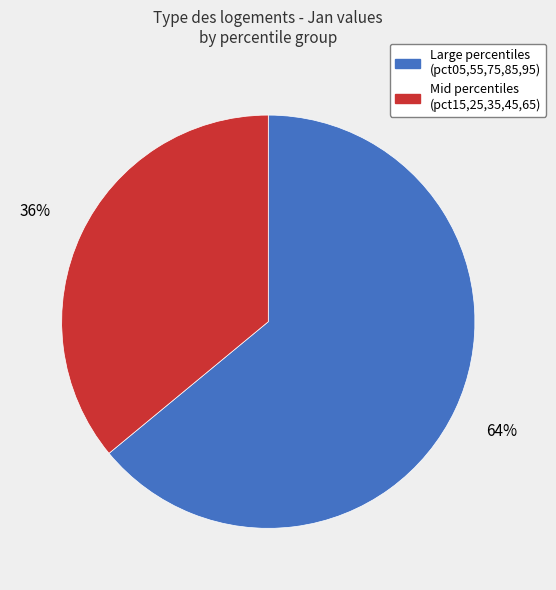

Count the number of slices in the pie.

2